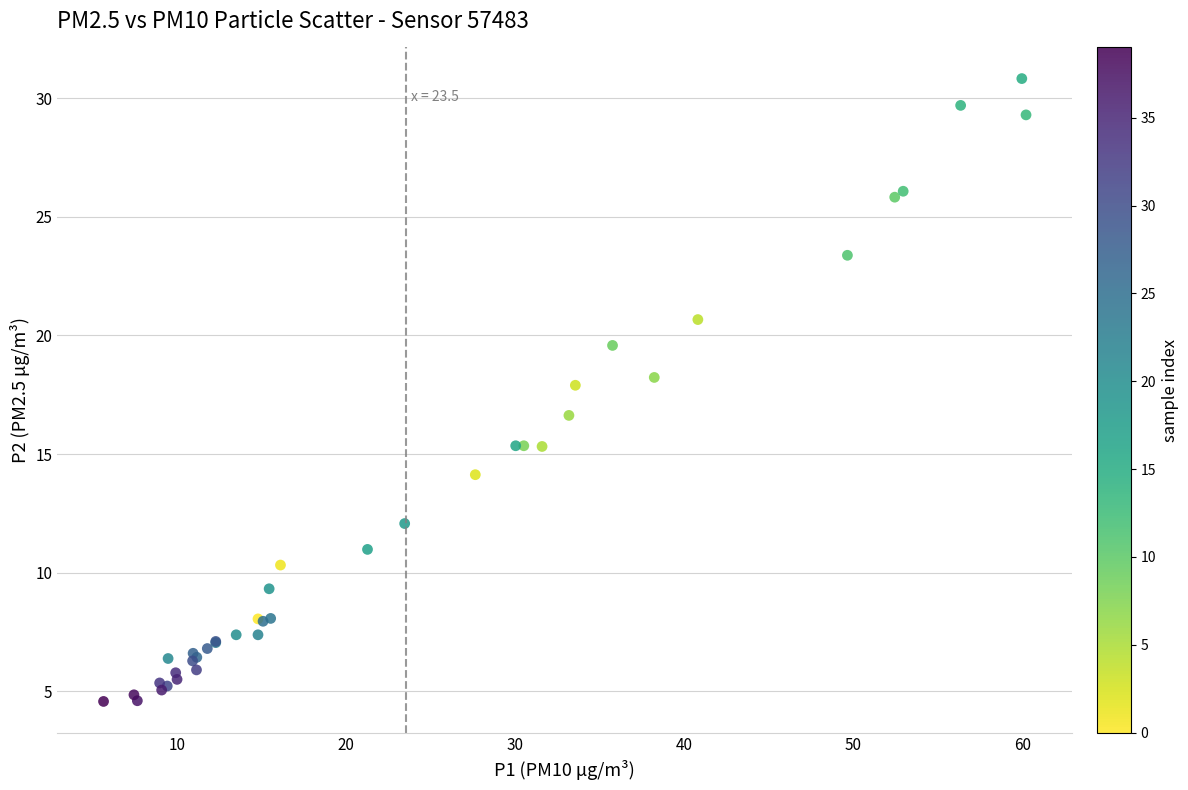

What Y value in the scatter plot is closest to 17?

16.6